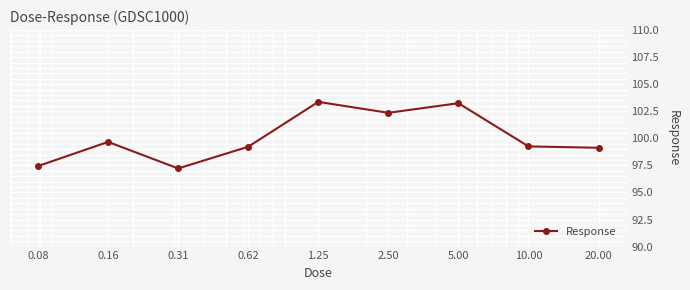

What is the difference between the second highest and minimum values?

6.0